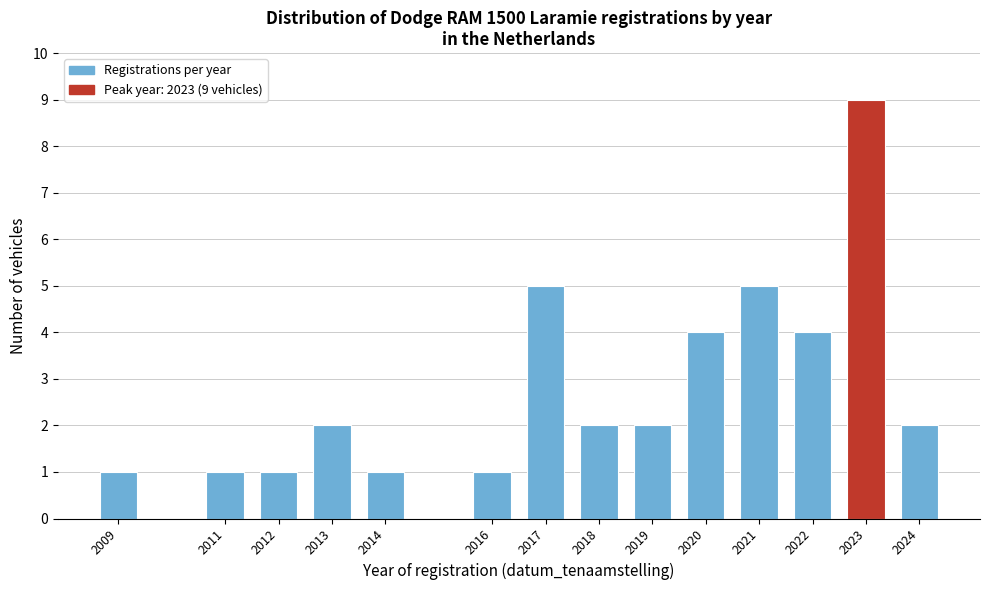

Reading right to left, what are all the values shown in this chart?

2024=2	2023=9	2022=4	2021=5	2020=4	2019=2	2018=2	2017=5	2016=1	2014=1	2013=2	2012=1	2011=1	2009=1